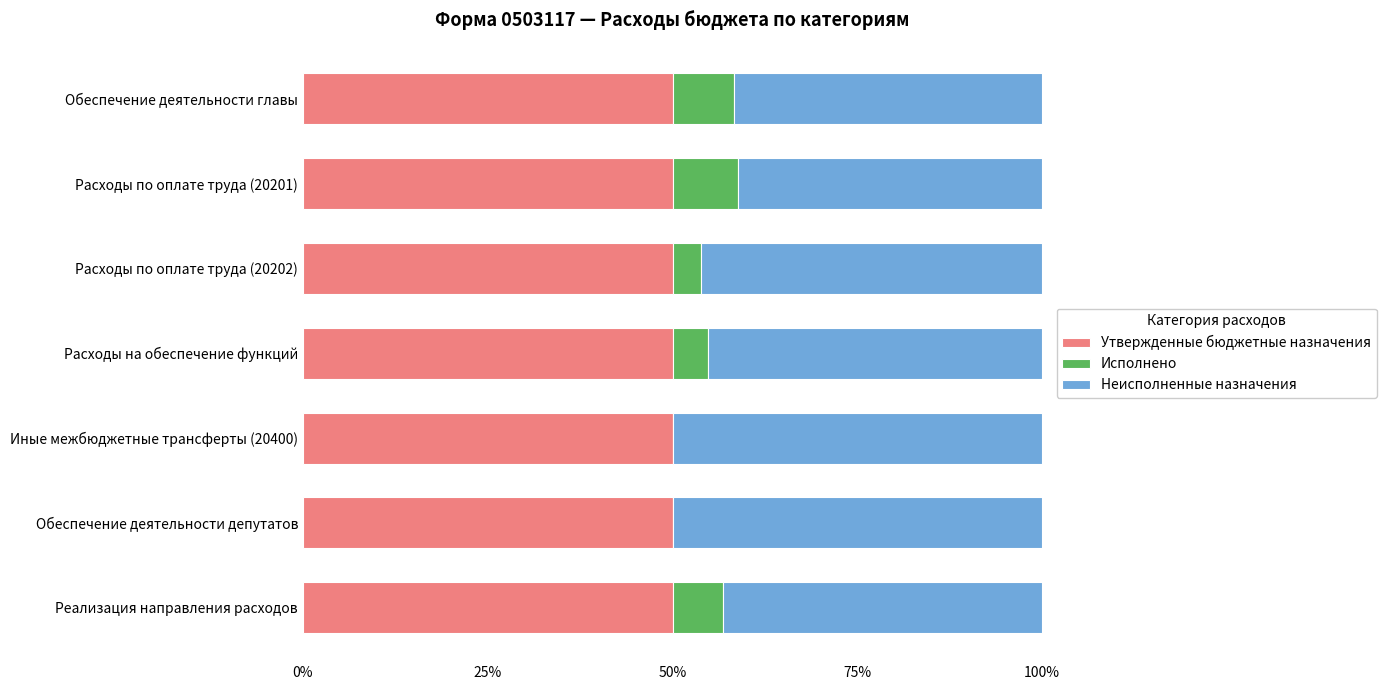

What is the total value across all series at Расходы на обеспечение функций?

100.0